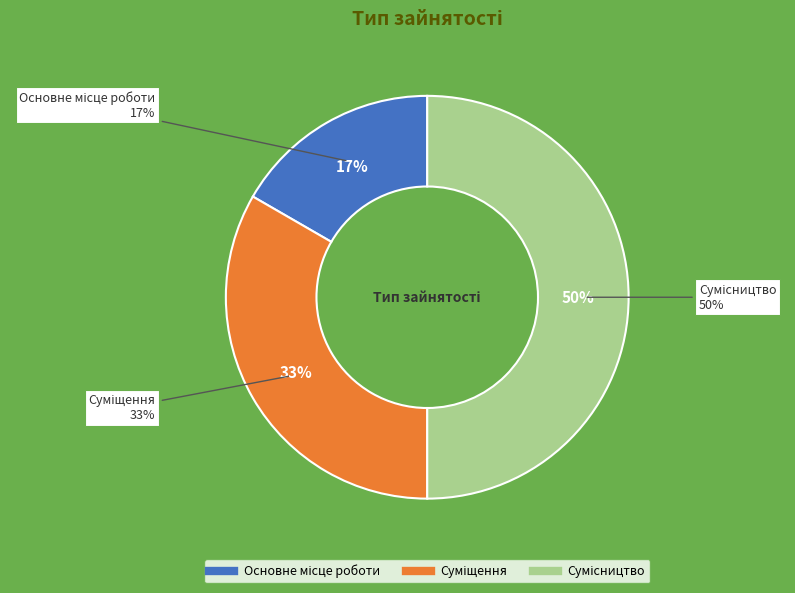

How many segments does this pie chart have?

3